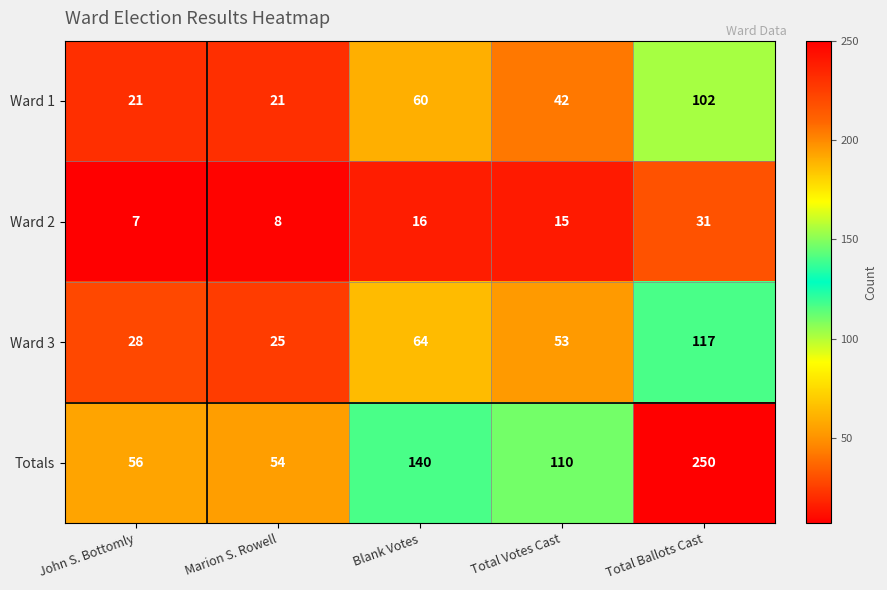

What is the spread (max minus min) of values at Marion S. Rowell?

46